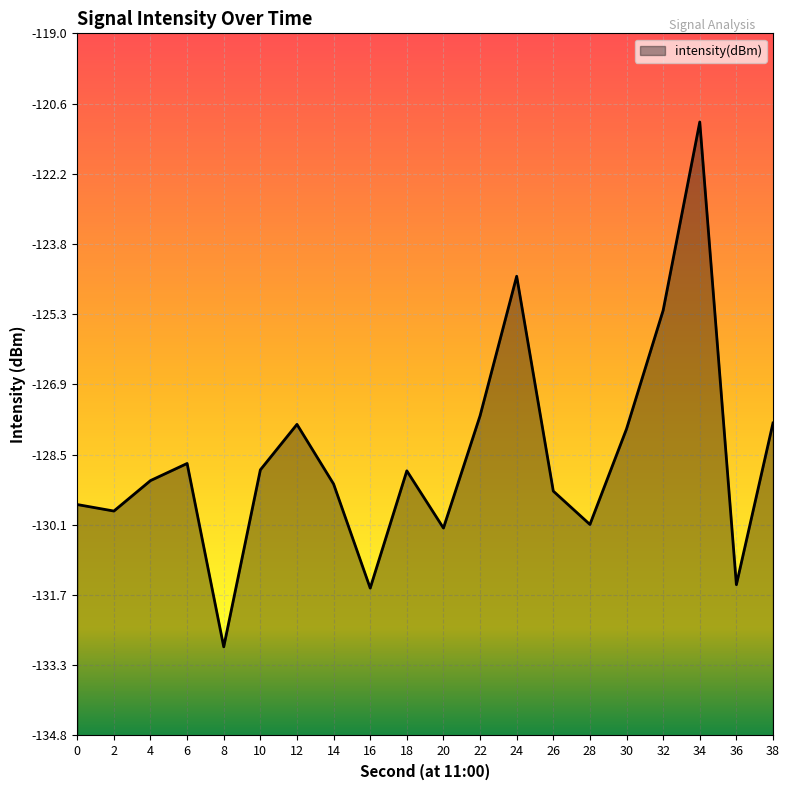

How many categories are shown in the chart?

20